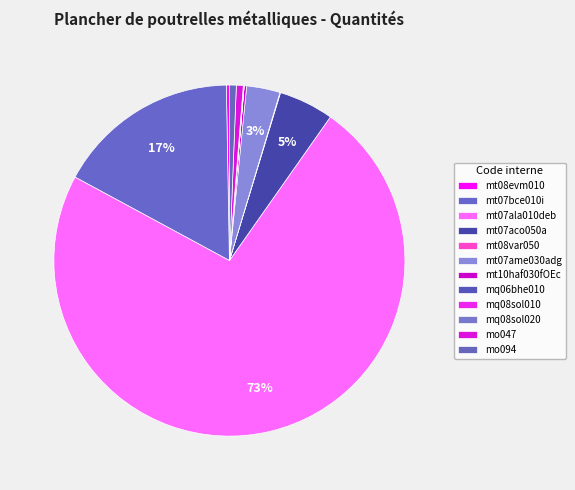

Which has a higher value, mo094 or mt08evm010?

mo094